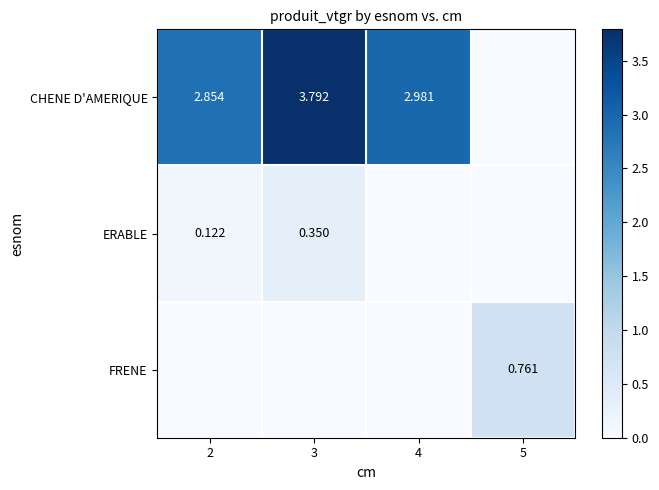

How many FRENE values are between 0 and 1?

4